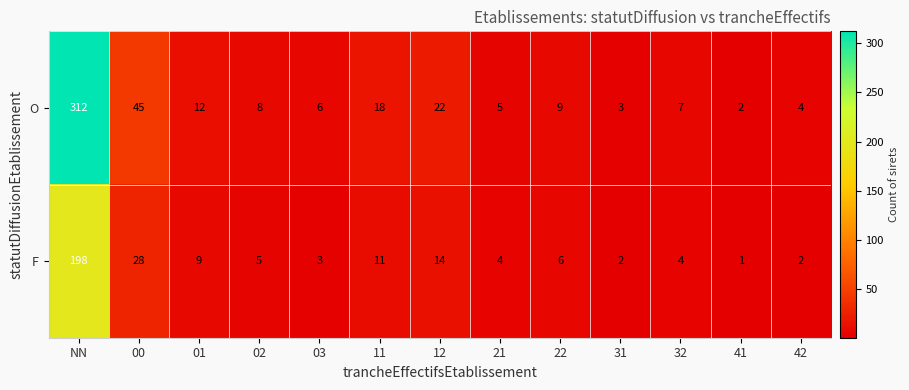

At which label does F first exceed 5?

NN